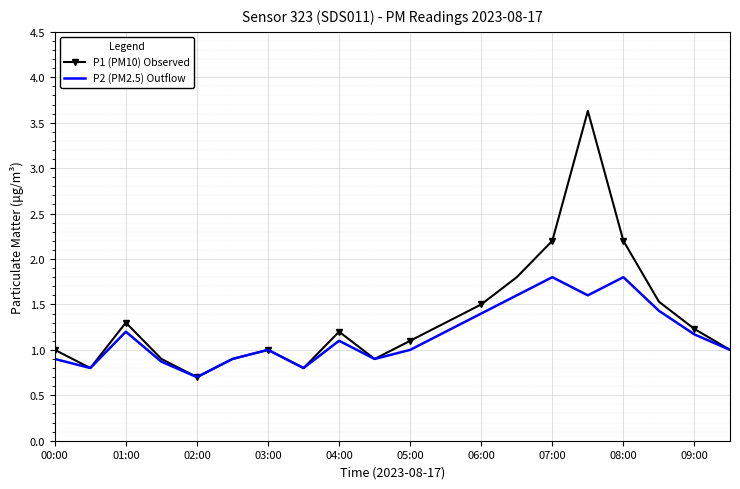

Which series has the largest total across all categories?

P1 (PM10) Observed